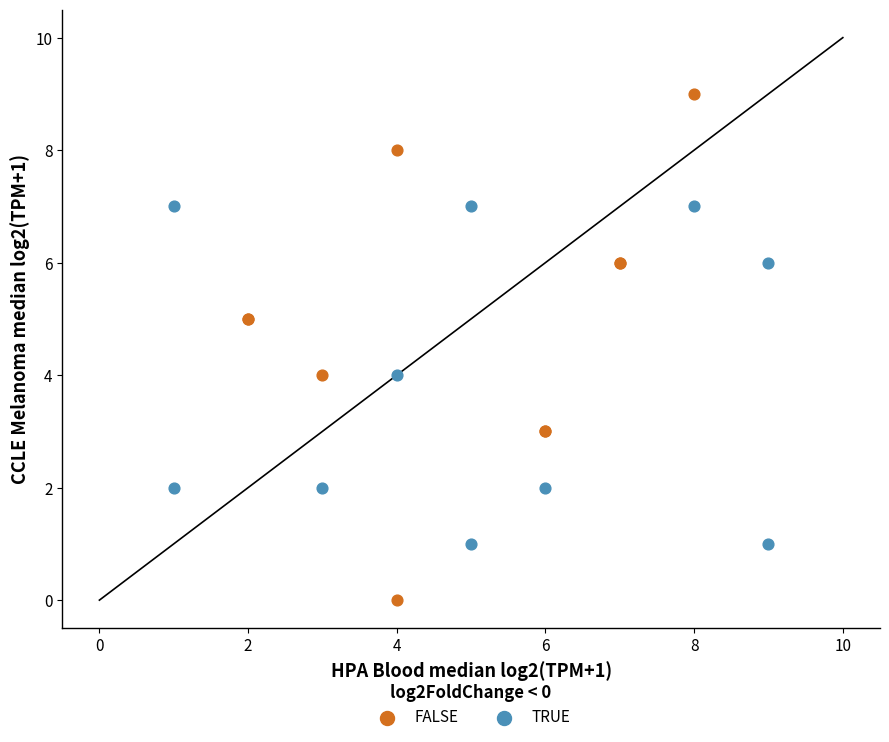

What are all the series names shown in the legend?

FALSE, TRUE